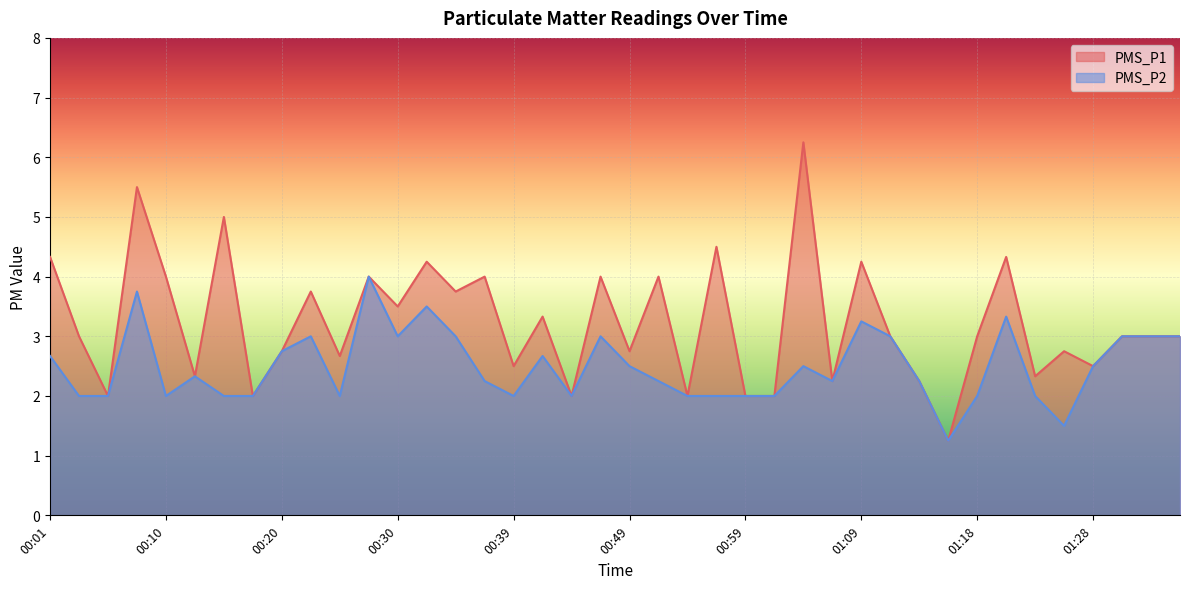

Which has a higher value, 00:47 or 01:33?

00:47